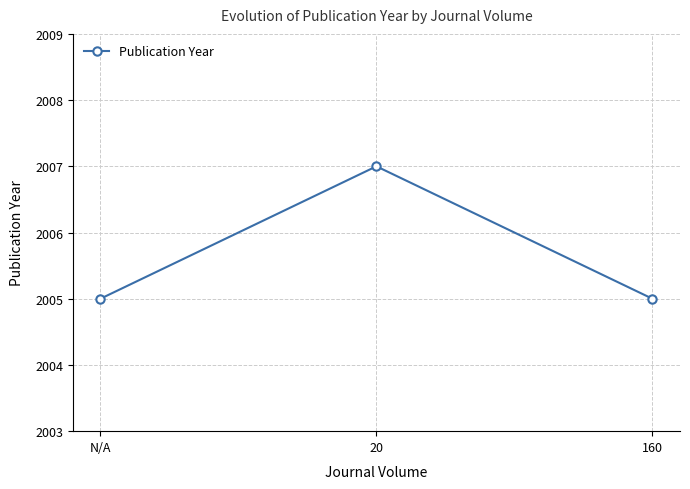

What is the sum of the values at 20 and N/A?

4012